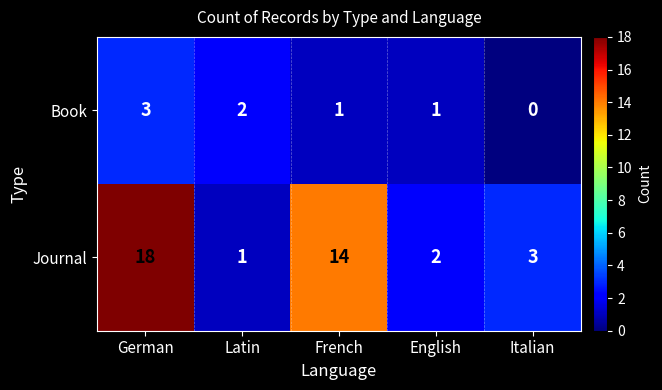

What is the maximum value shown in the chart?

18